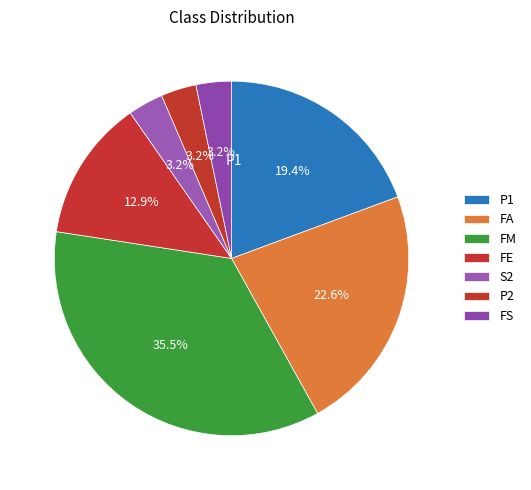

Count the number of slices in the pie.

7